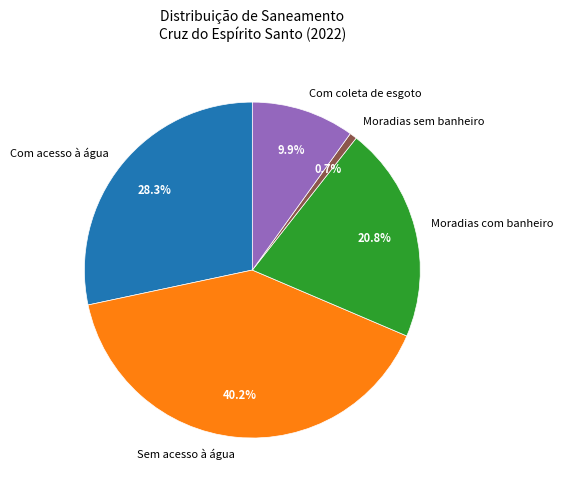

What is the ratio of the value at Com acesso à água to the value at Sem acesso à água?

0.7